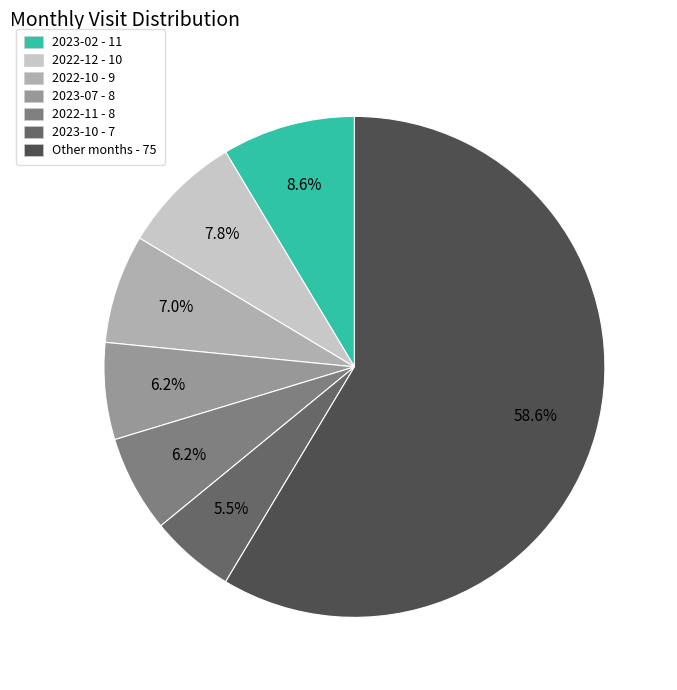

Count the number of slices in the pie.

7